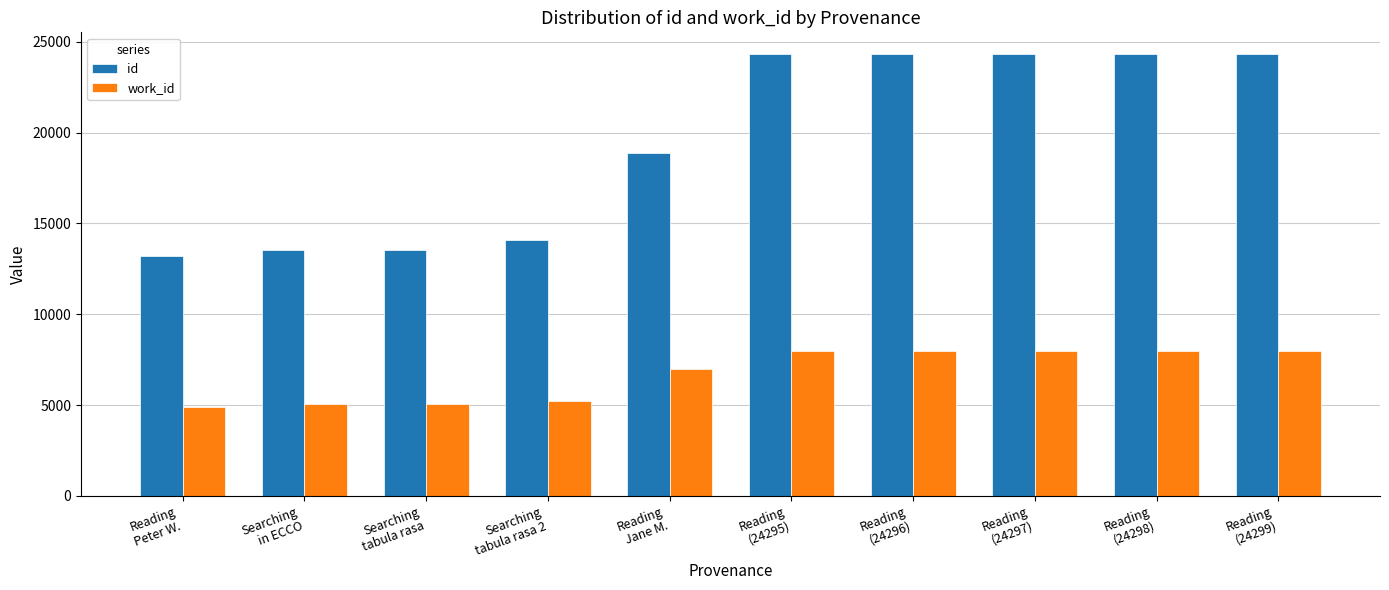

Which series has the largest range (max minus min)?

id